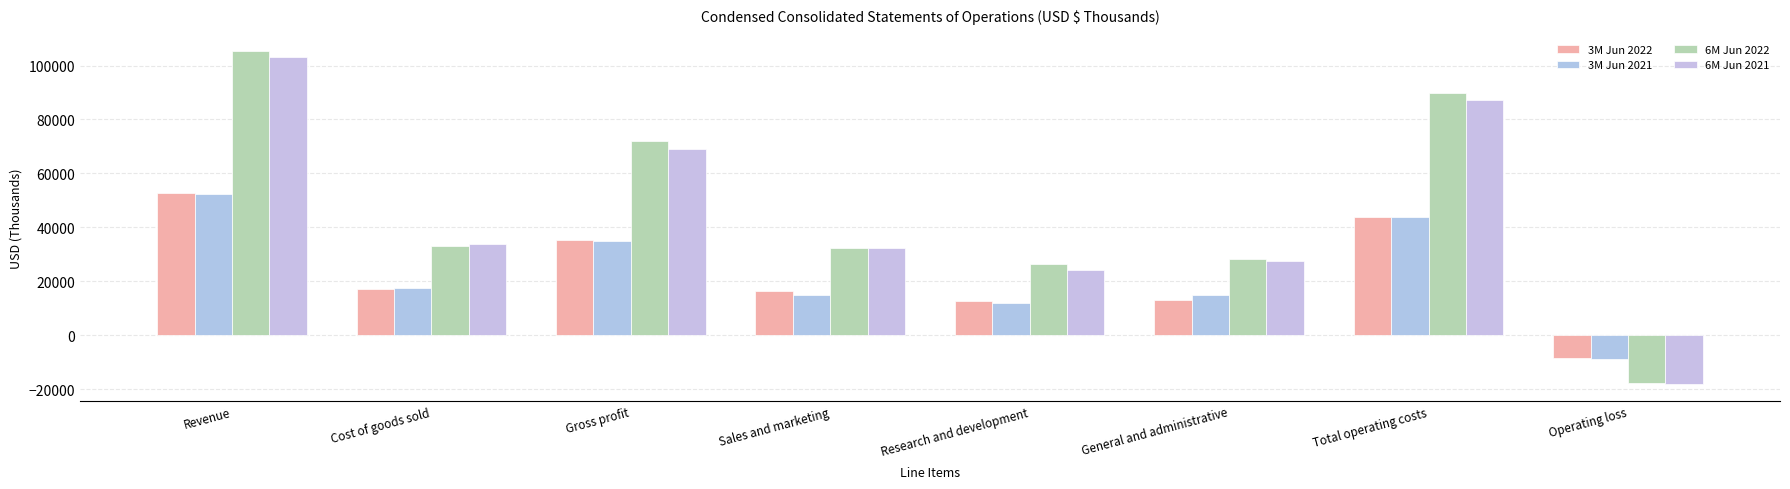

What is the total value across all series at Total operating costs?

264325